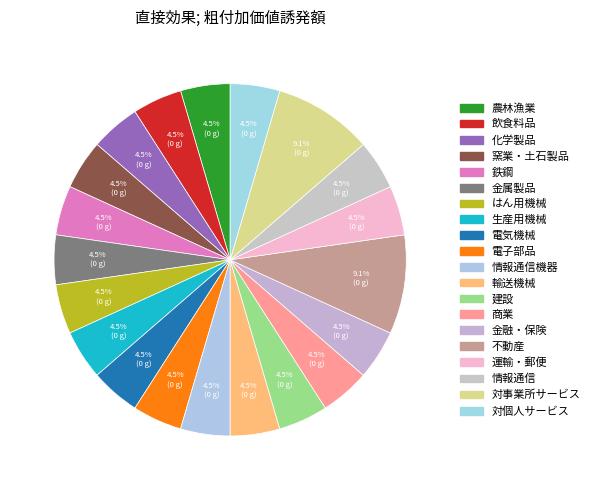

Count the number of slices in the pie.

20